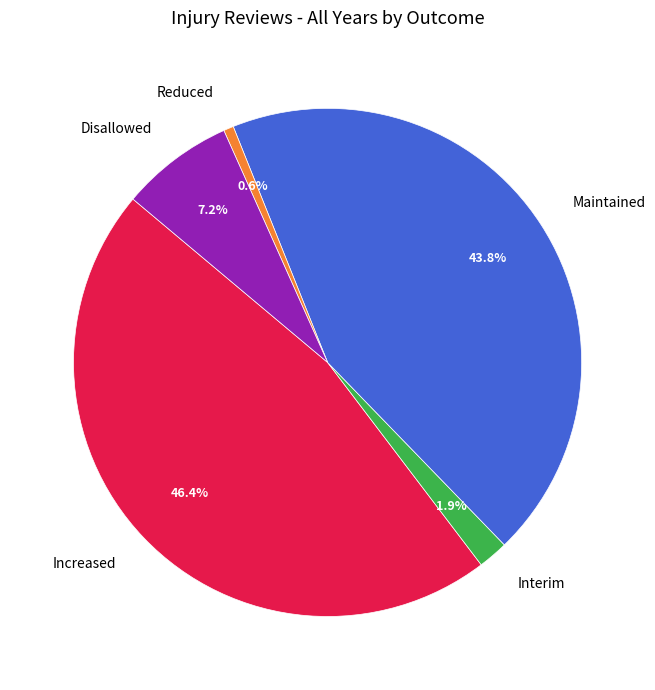

True or false: Increased accounts for 32% of the total.

False